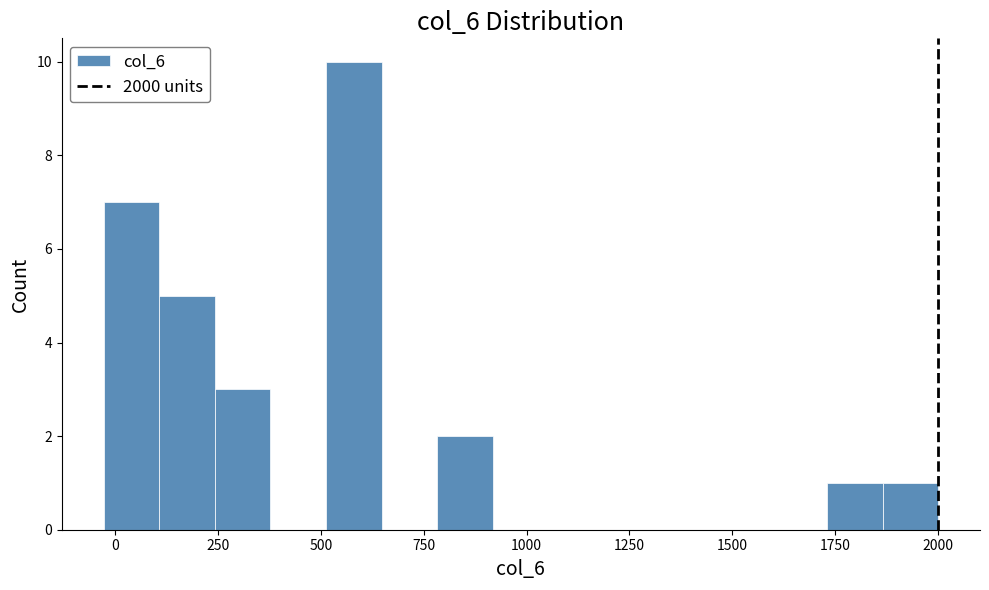

Read against the x-axis, roughly where is the centre of the tallest bar?

600